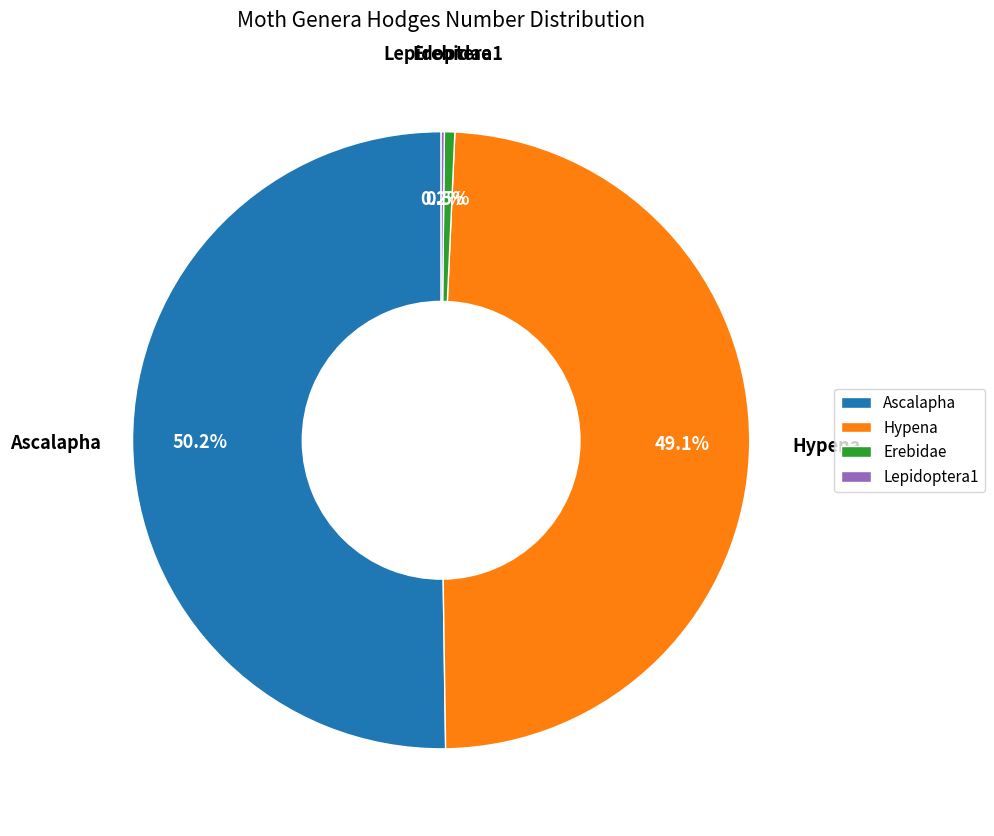

Which slice is the largest?

Ascalapha